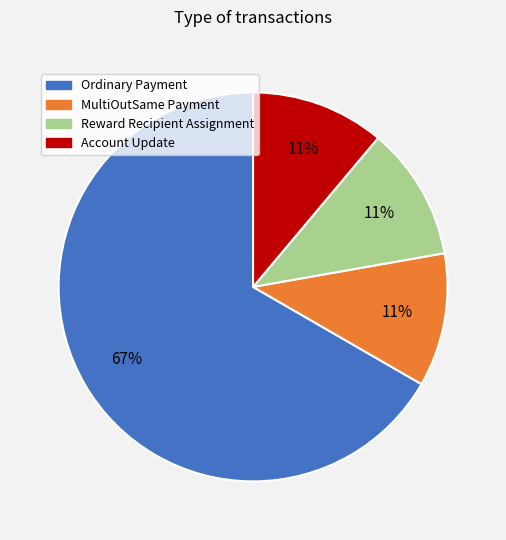

What is the largest slice in the pie chart?

Ordinary Payment